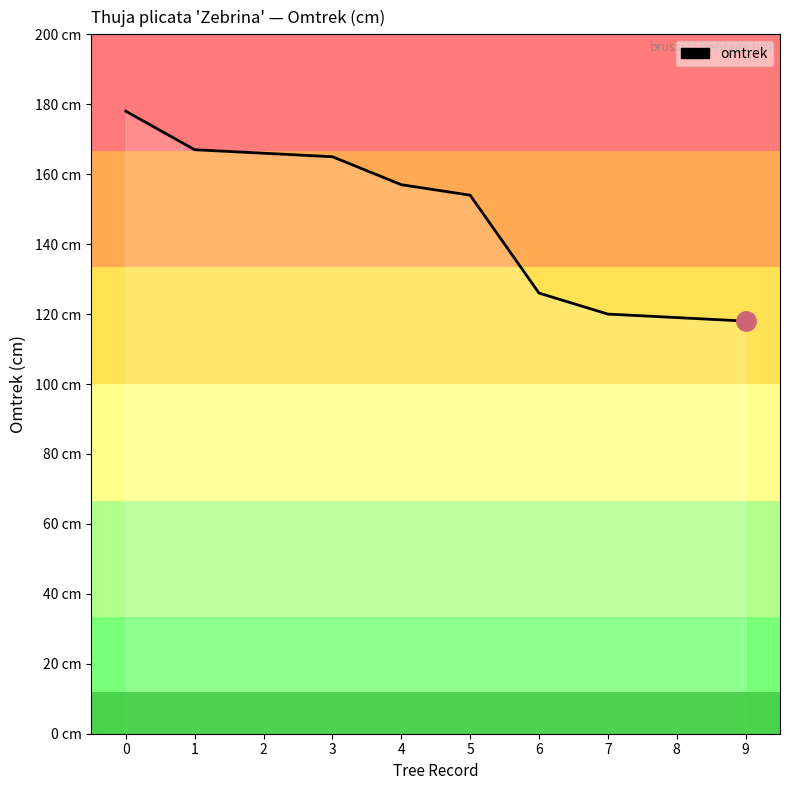

Rank the categories by value from lowest to highest.

9, 8, 7, 6, 5, 4, 3, 2, 1, 0